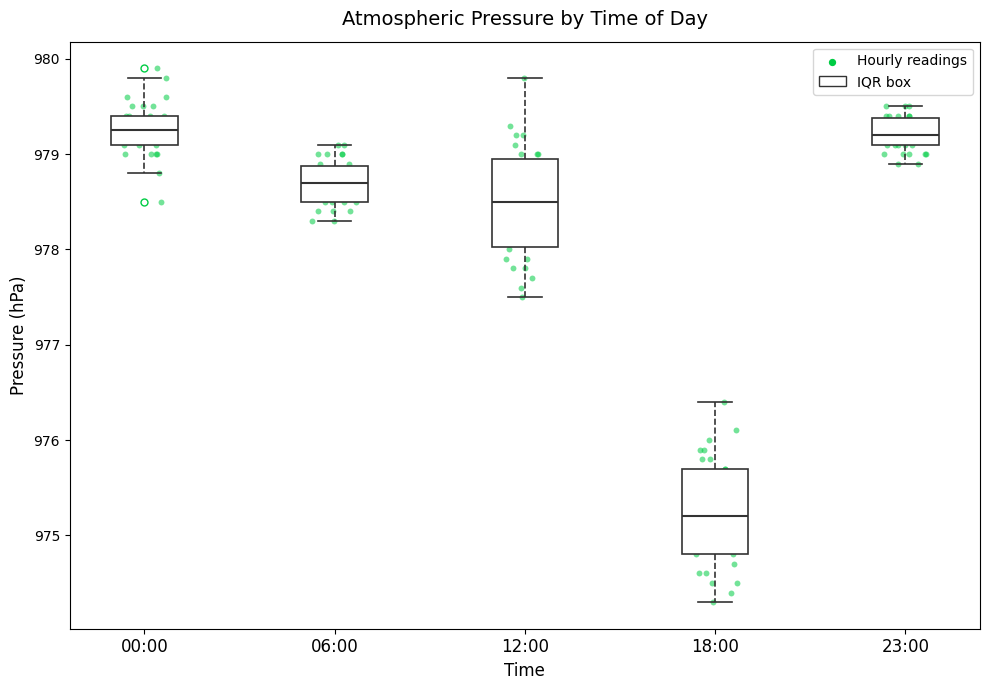

Where does the lower whisker of the box for 18:00 end on the y-axis? The values are not printed on the chart, so give them approximately, as read against the axis.

974.3